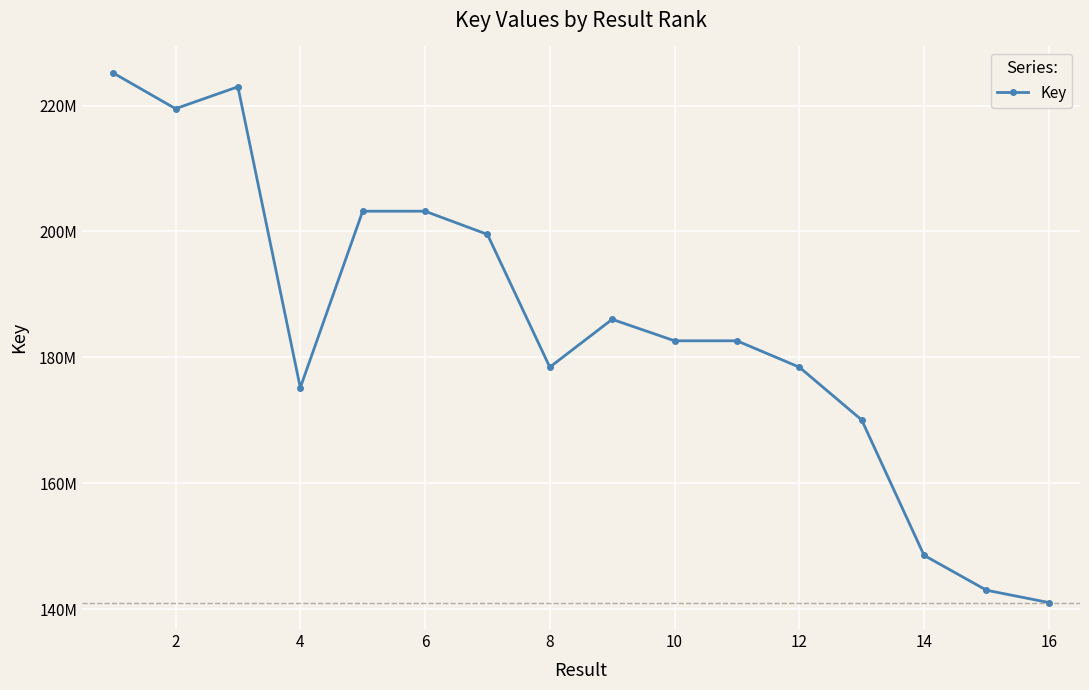

Does the chart have visible grid lines?

Yes